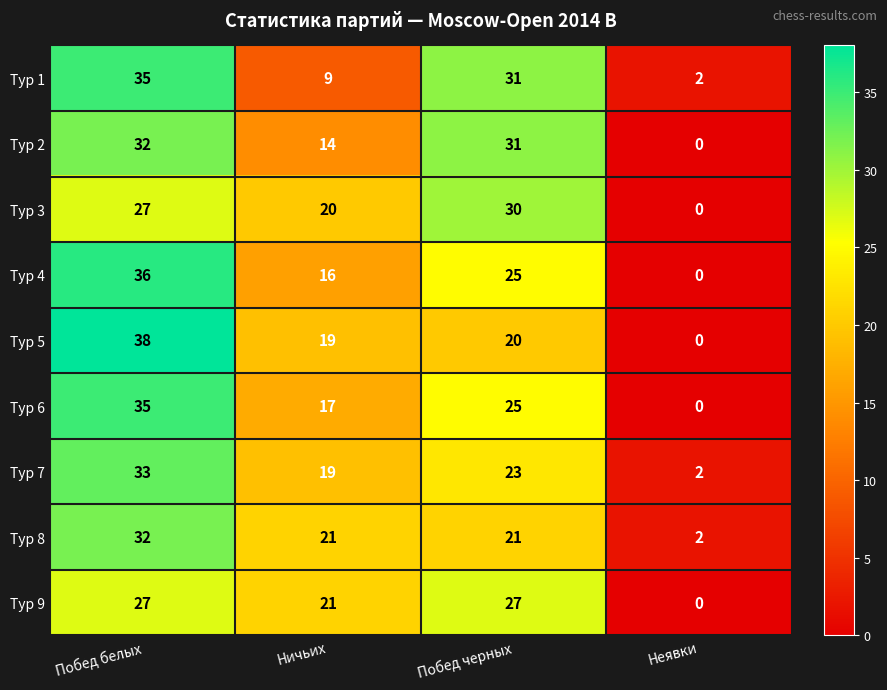

Count the Тур 7 values in the range 19 to 33.

3